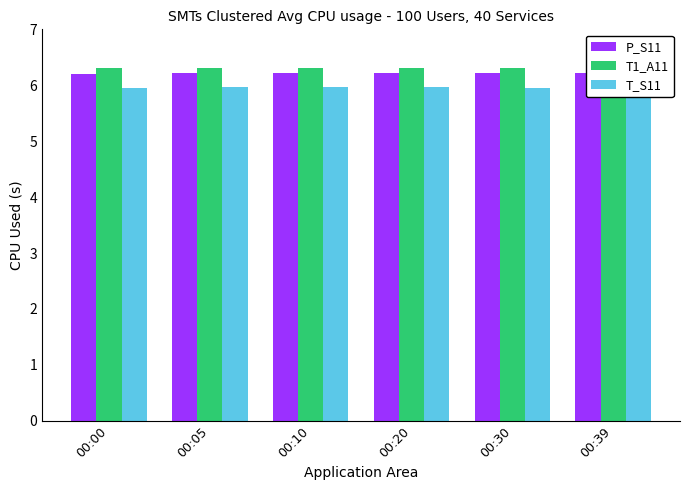

What is the average value of the T1_A11 series?

6.3